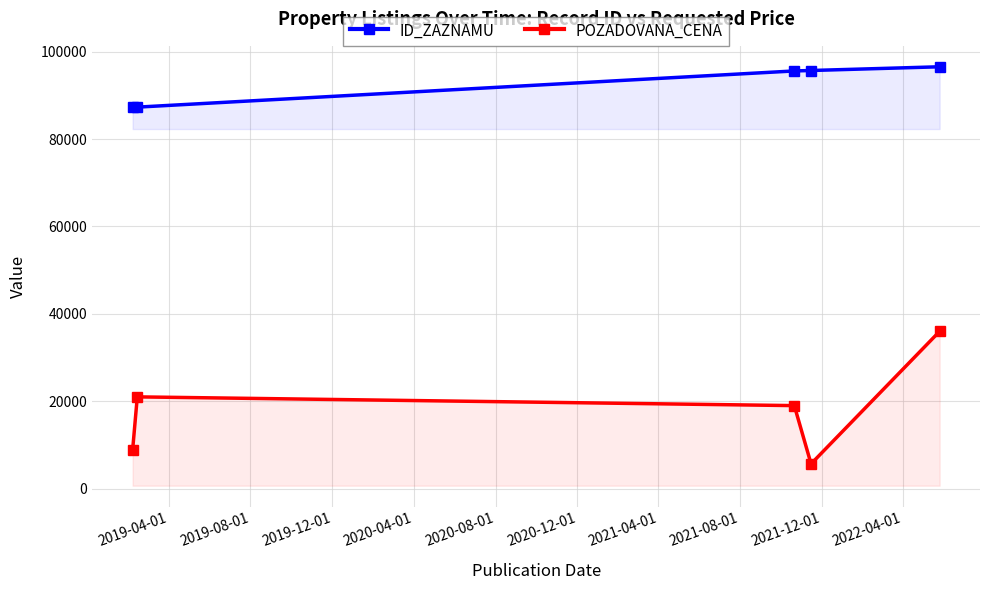

What is the difference between the maximum and second lowest values in the ID_ZAZNAMU series?

9236